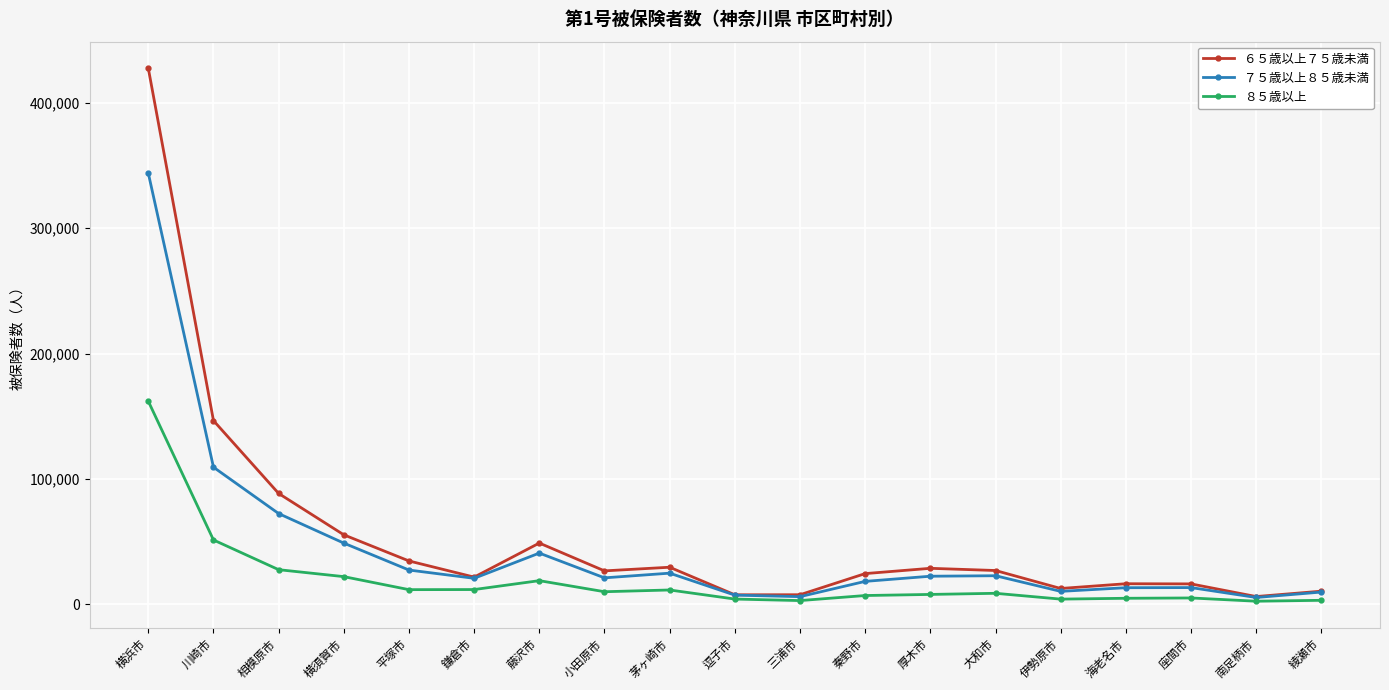

What is the value of the ８５歳以上 point at the 13th from the left?

7726